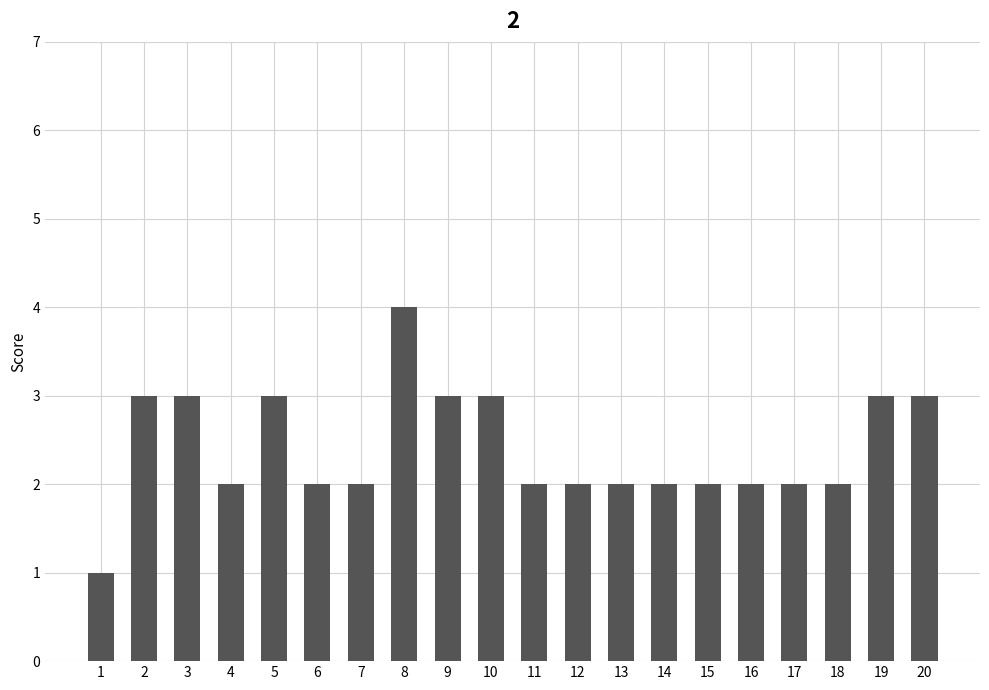

What is the maximum value shown in the chart?

4